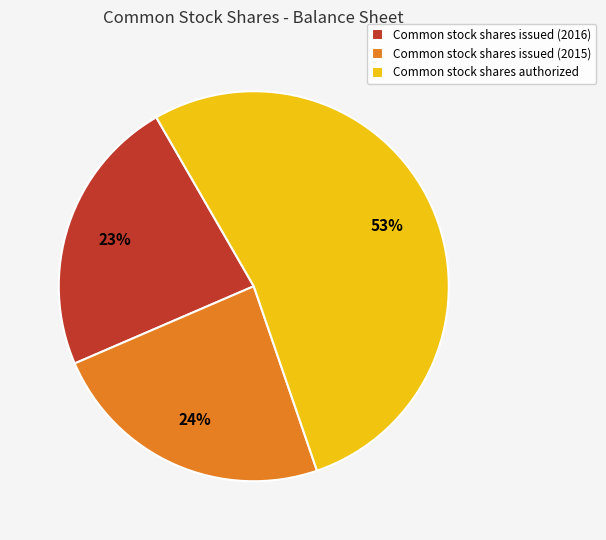

What percentage is the Common stock shares authorized slice, to the nearest percent?

53%